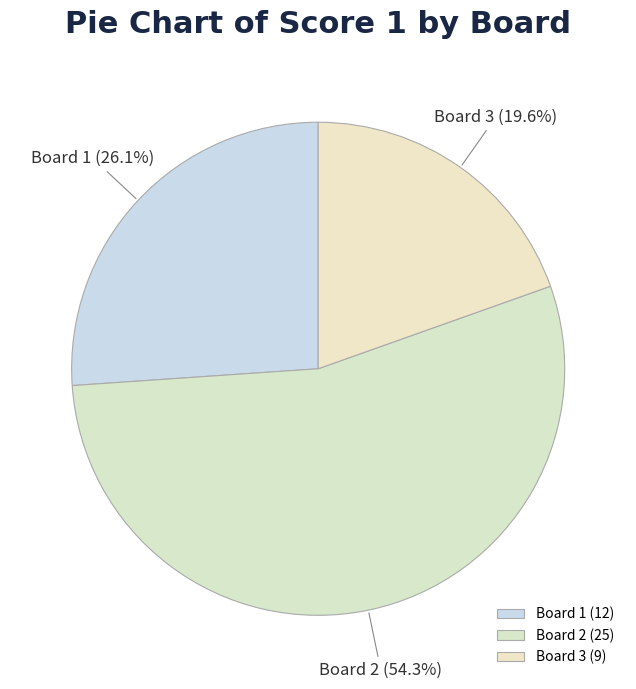

What is the ratio of the value at Board 2 to the value at Board 3?

2.8